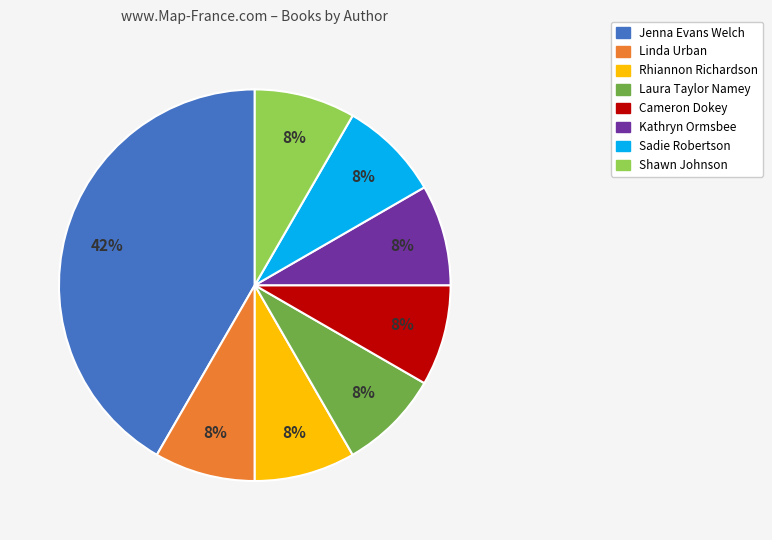

Does any single category account for the majority?

No